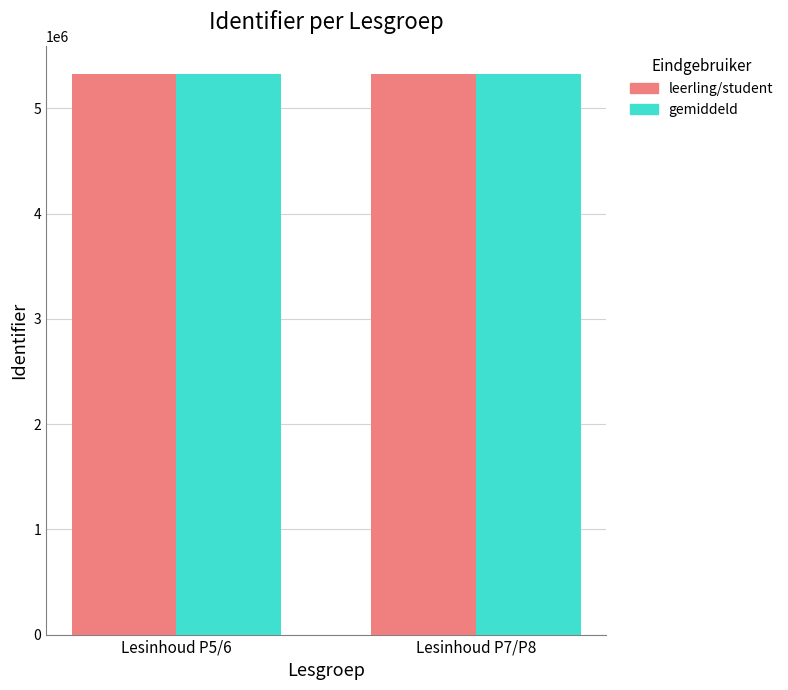

What is the highest value of the leerling/student series?

5329911.3